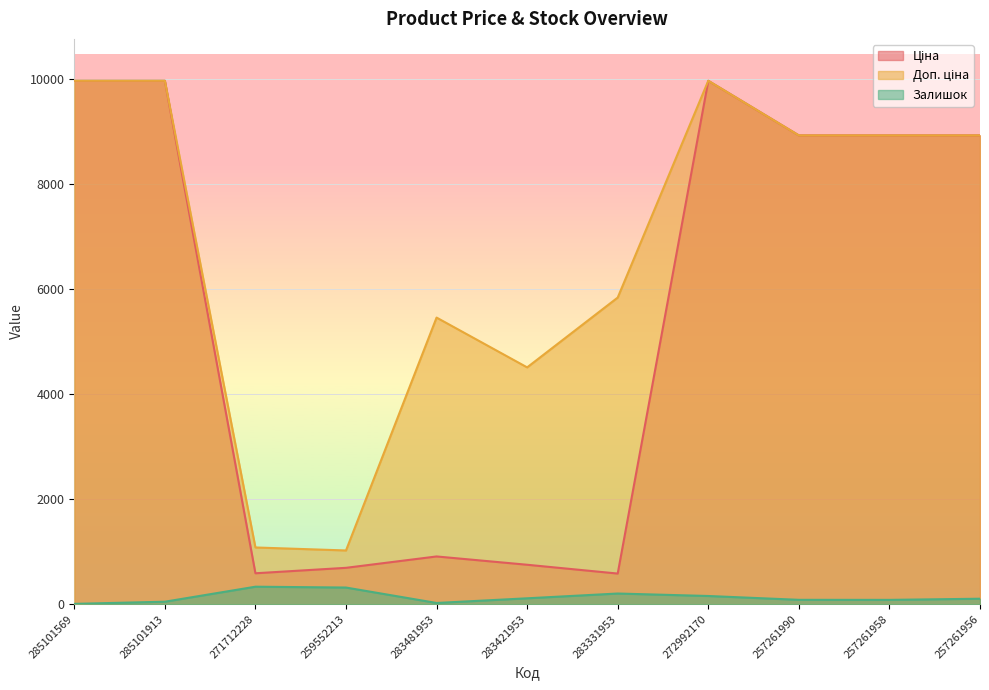

What value does the Ціна series have at 257261956?

8934.1